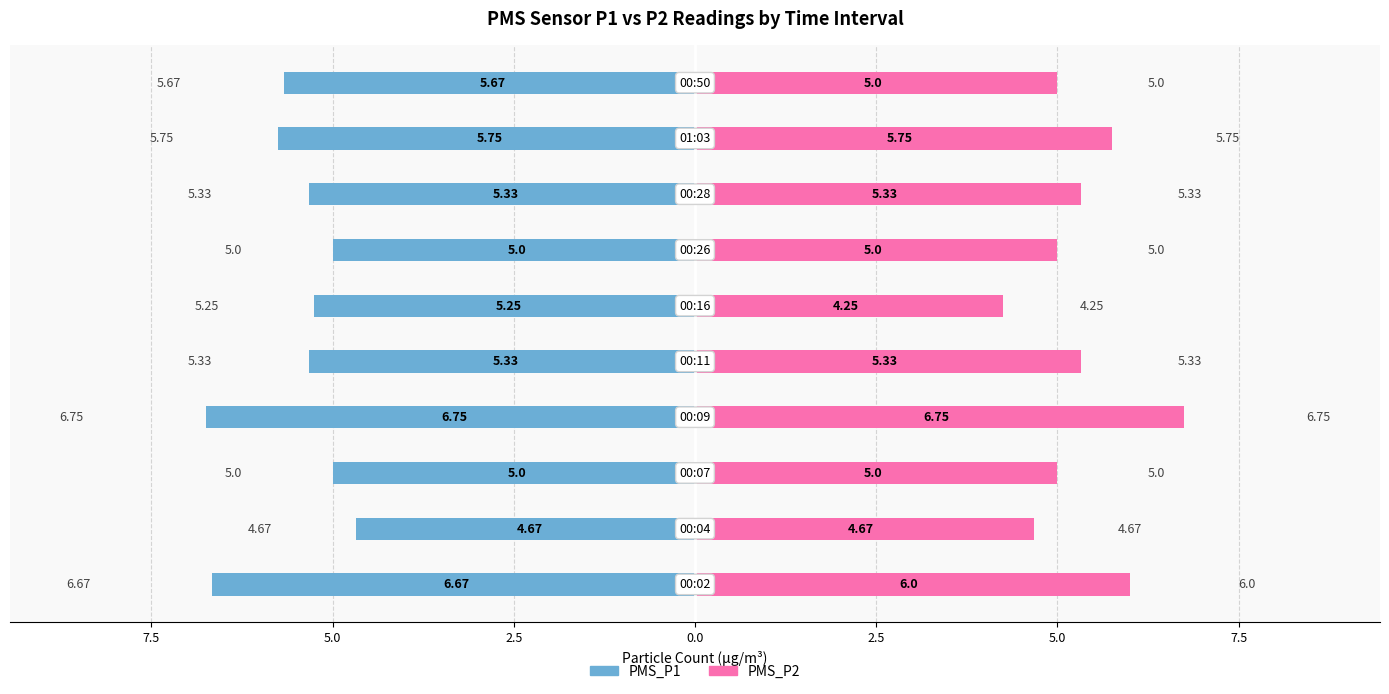

Rank the series by their maximum value, from highest to lowest.

PMS_P2, PMS_P1